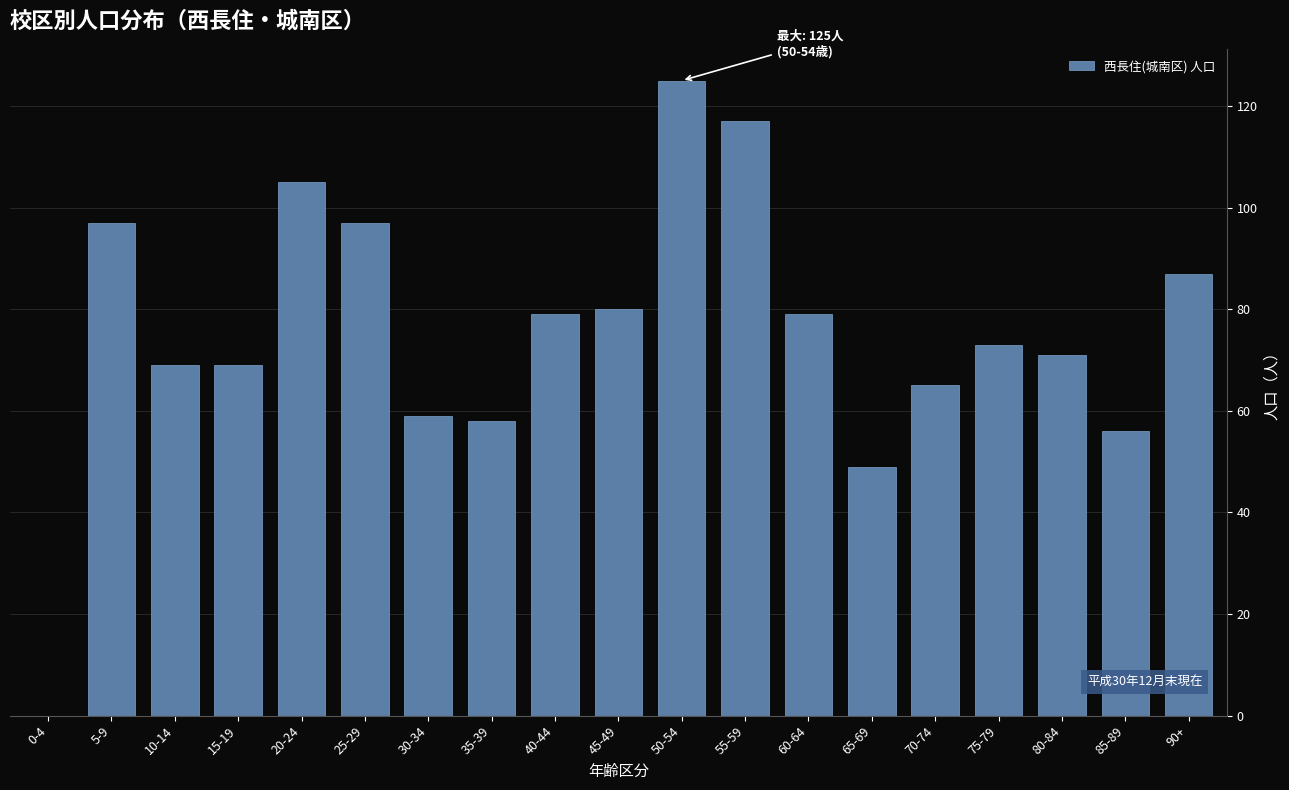

Reading right to left, what are all the values shown in this chart?

90+=87	85-89=56	80-84=71	75-79=73	70-74=65	65-69=49	60-64=79	55-59=117	50-54=125	45-49=80	40-44=79	35-39=58	30-34=59	25-29=97	20-24=105	15-19=69	10-14=69	5-9=97	0-4=0